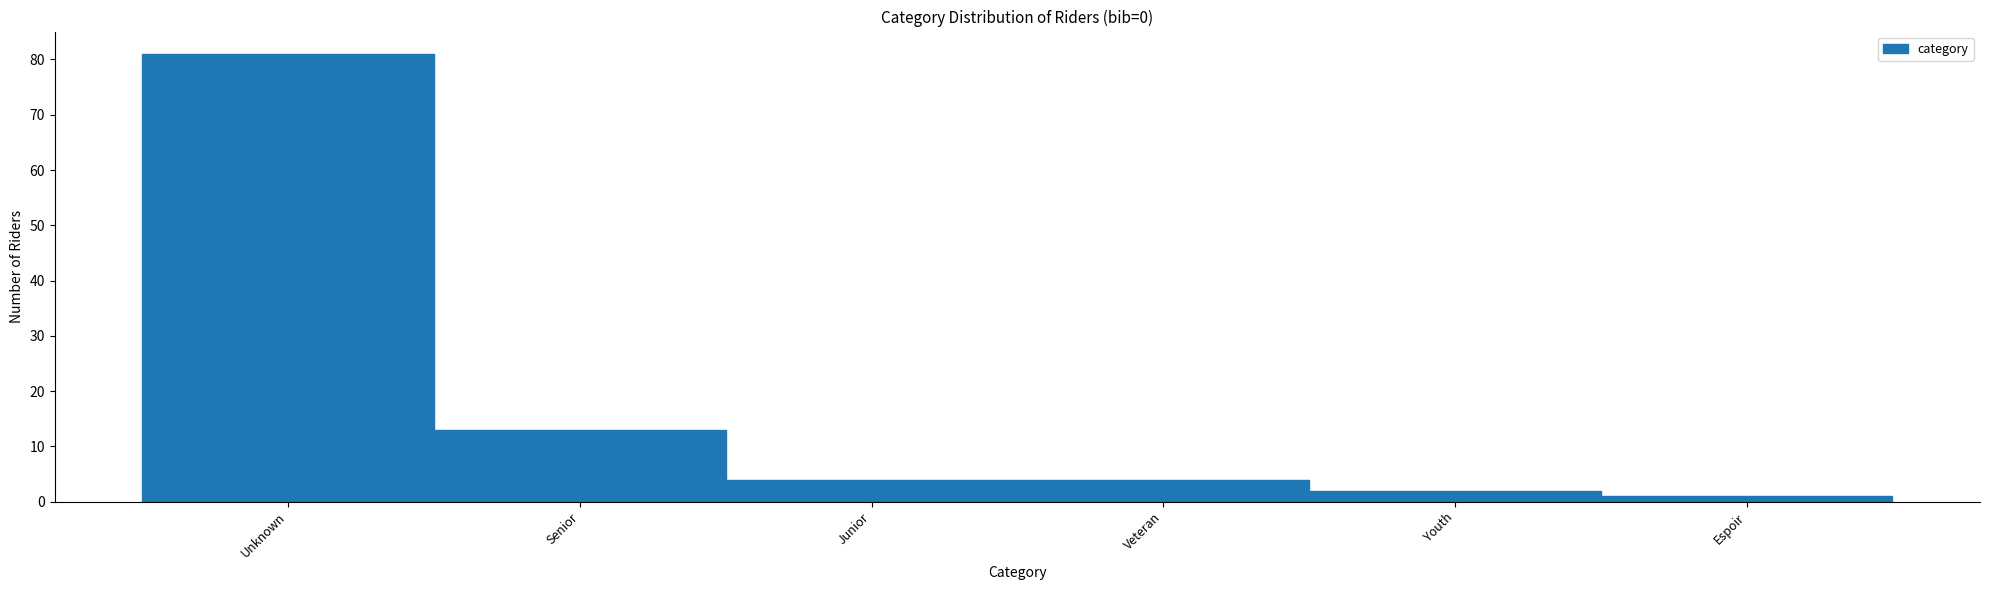

Reading left to right, transcribe all the data shown in this chart.

81	13	4	4	2	1